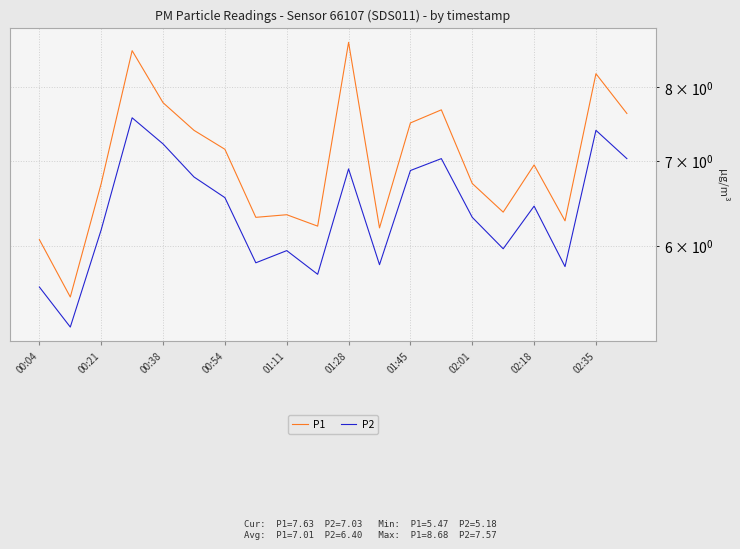

In P1, how many points are higher than both neighbors (excluding endpoints)?

6